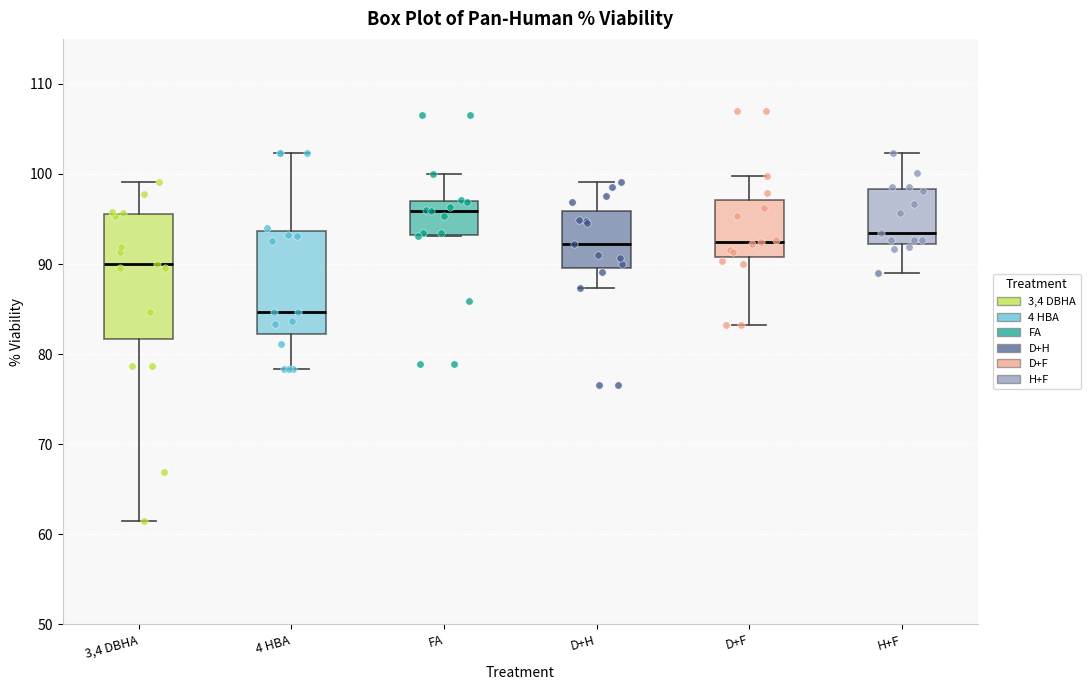

Reading left to right, read every box against the y-axis: the position of its median line, the range the box covers, and the ends of its whiskers. The values are not printed on the chart, so give them approximately, as read against the axis.

3,4 DBHA: median 90, box 82 to 96, whiskers 61 to 99
4 HBA: median 85, box 82 to 94, whiskers 78 to 102
FA: median 96, box 93 to 97, whiskers 93 to 100
D+H: median 92, box 90 to 96, whiskers 87 to 99
D+F: median 92, box 91 to 97, whiskers 83 to 100
H+F: median 93, box 92 to 98, whiskers 89 to 102